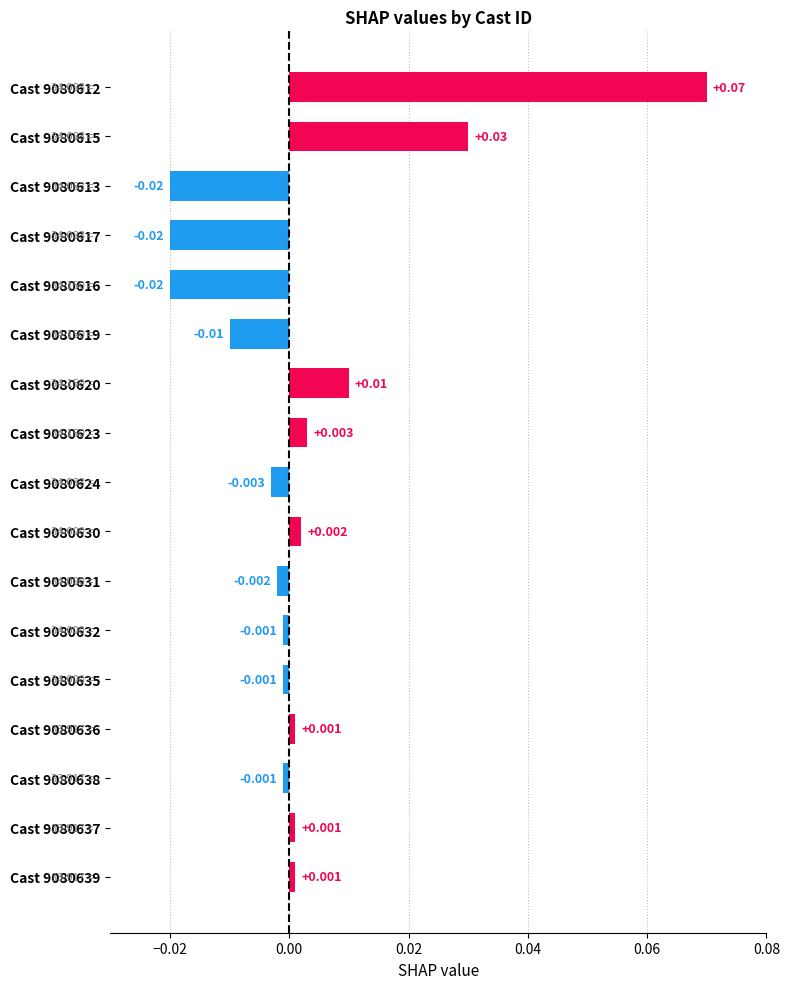

At which category does the chart reach its peak across all series?

Cast 9080612